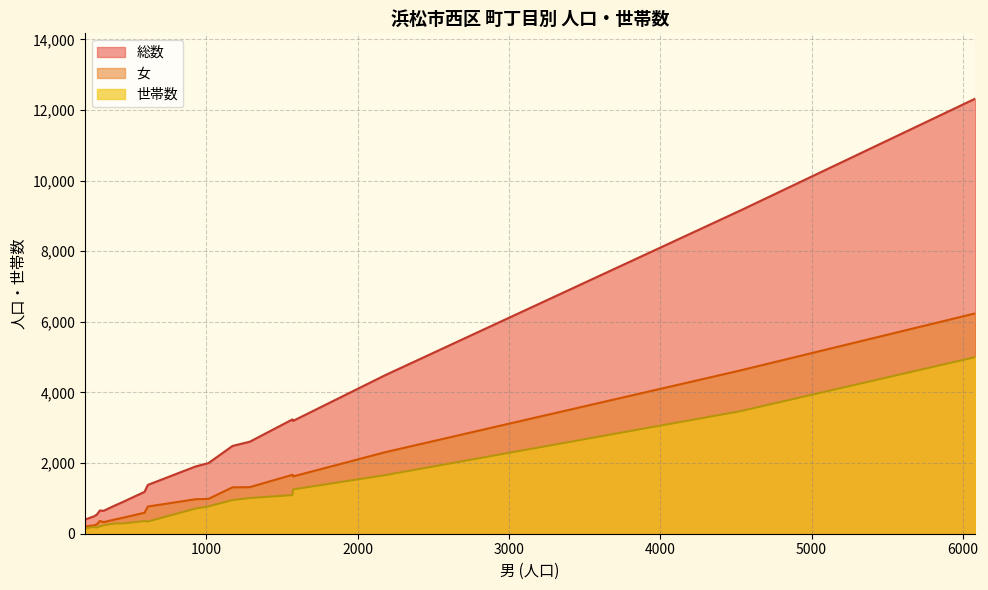

True or false: 総数 and 女 cross at least once.

False